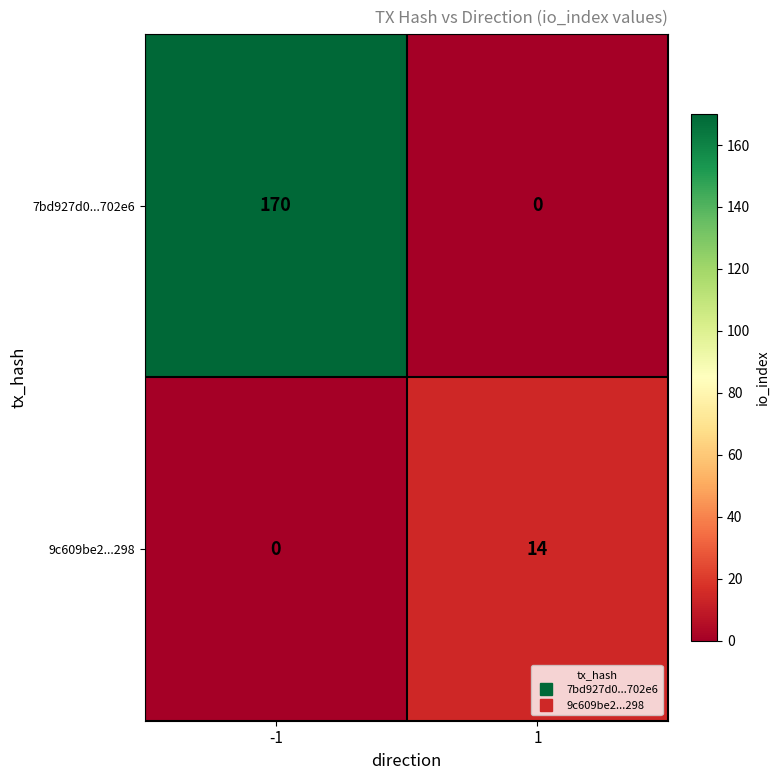

Rank the series by their maximum value, from highest to lowest.

7bd927d0...702e6, 9c609be2...298